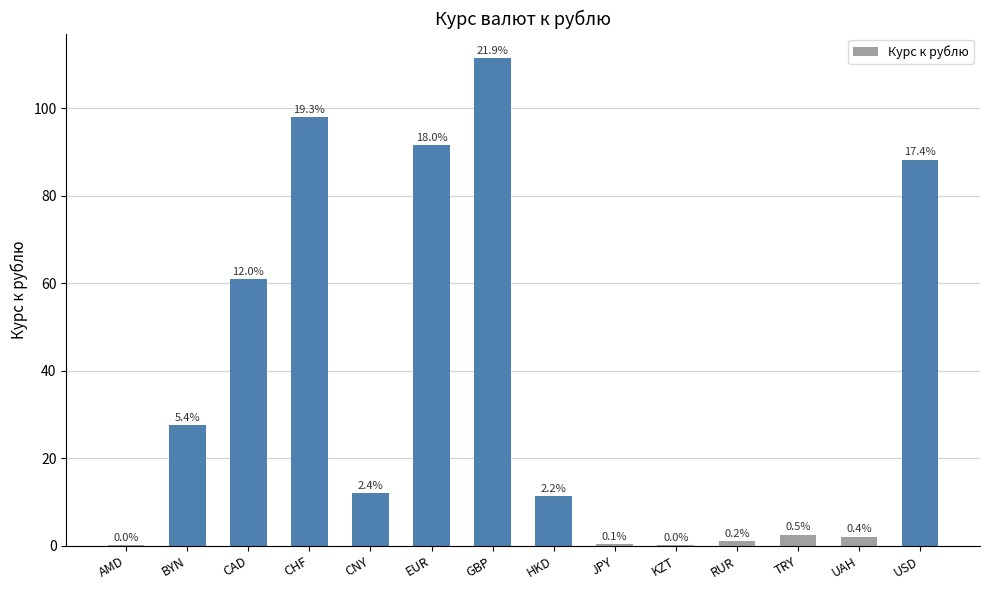

Are the bars horizontal?

No